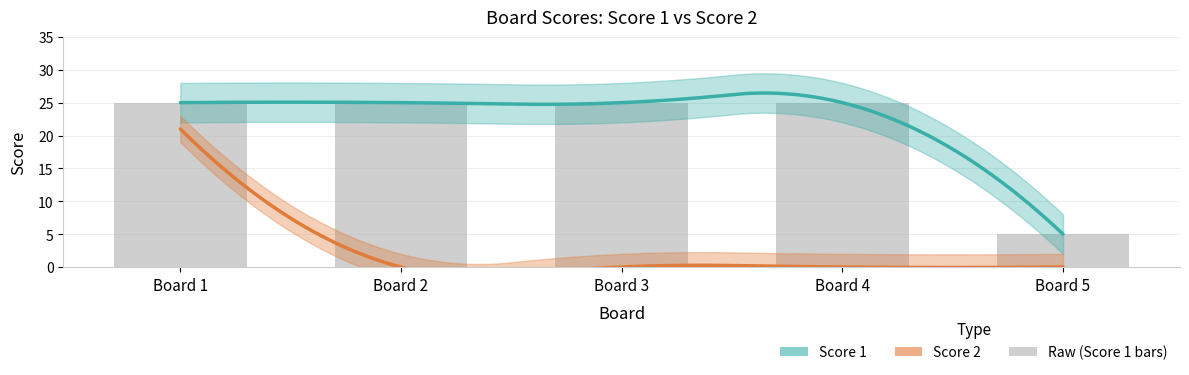

How many values are below 25?

1